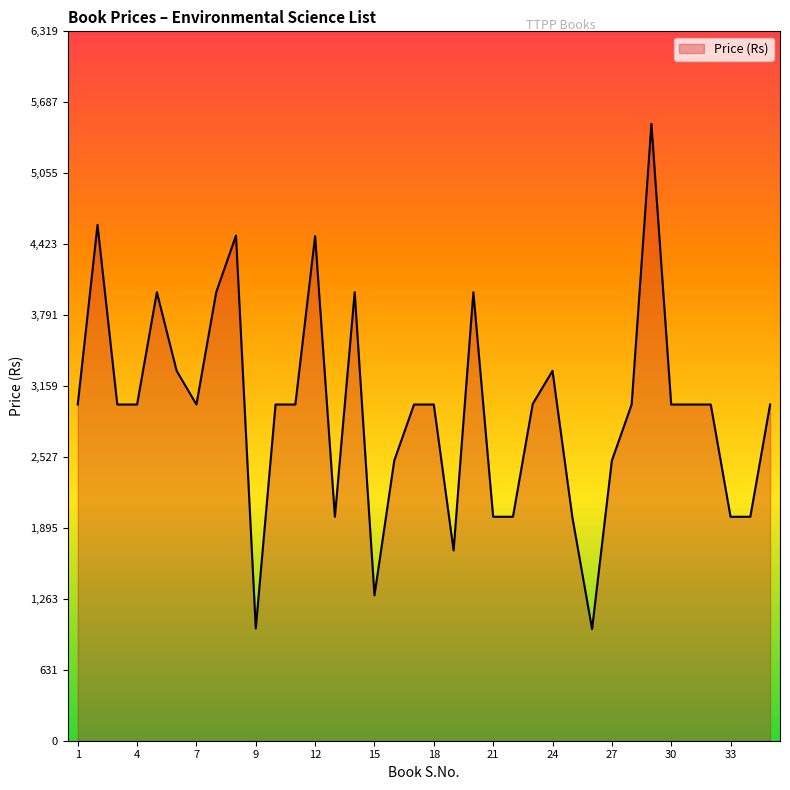

What is the maximum value shown in the chart?

5495